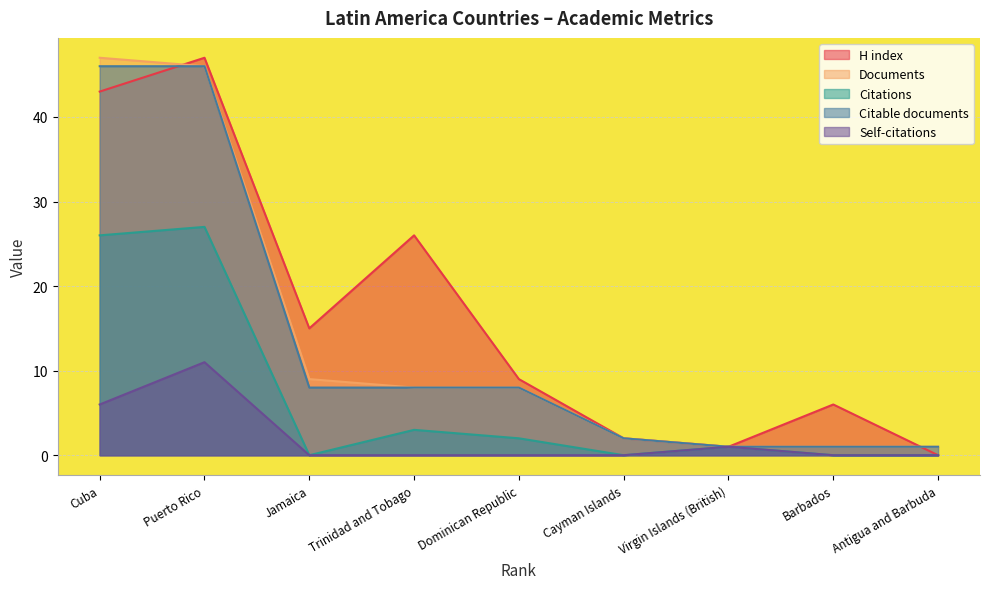

List the labels in order of Citable documents value, smallest first.

Virgin Islands (British), Barbados, Antigua and Barbuda, Cayman Islands, Jamaica, Trinidad and Tobago, Dominican Republic, Cuba, Puerto Rico